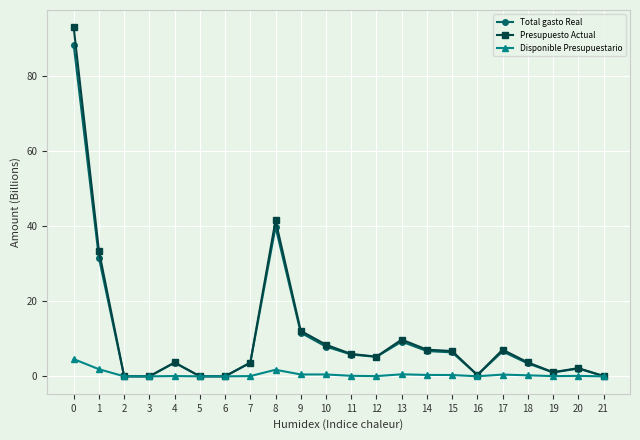

The Disponible Presupuestario series shows 0.1 at 11. True or false?

True